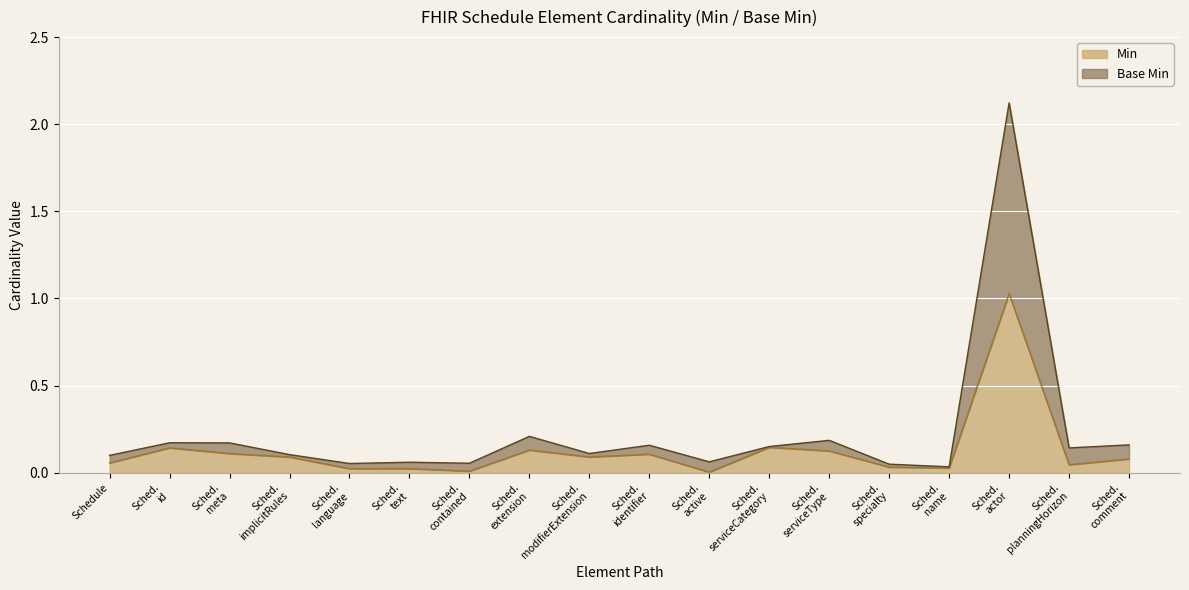

What position from the right is Sched. specialty?

5